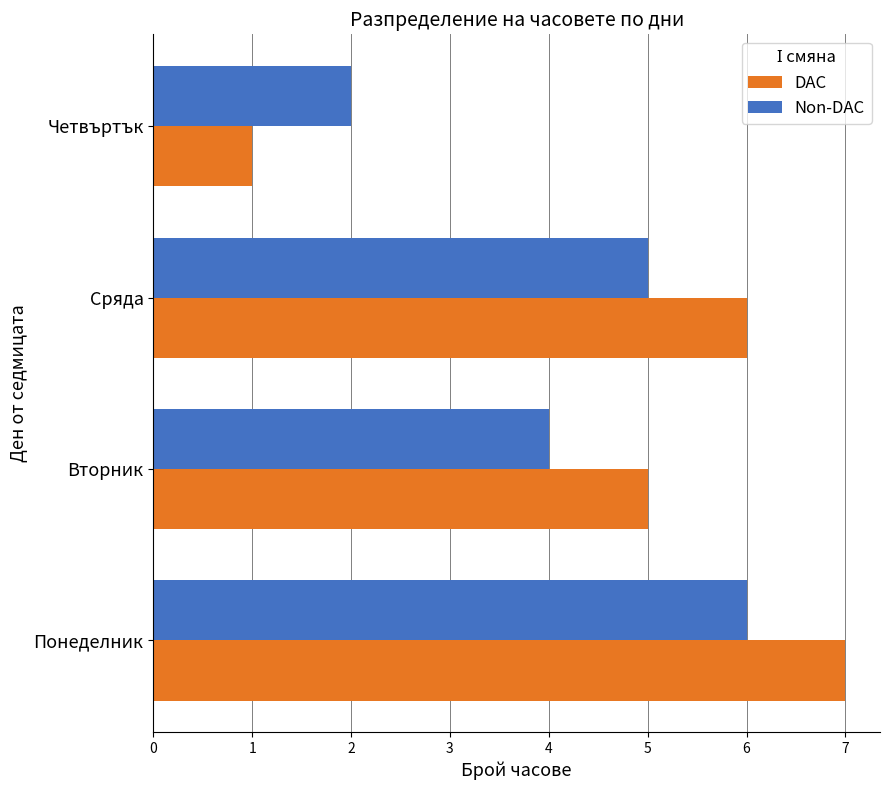

How many series are shown in this chart?

2